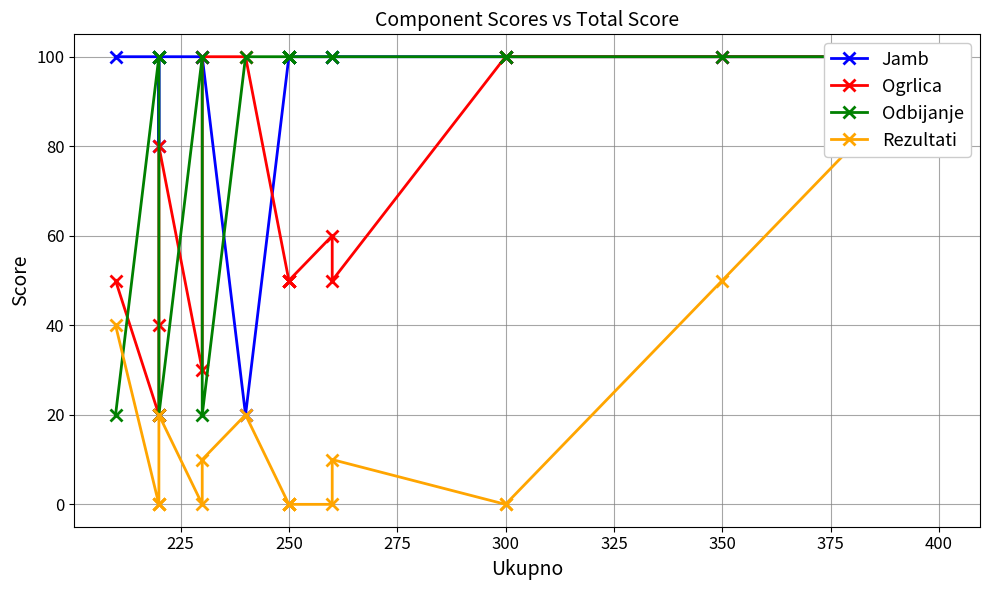

What is the difference between the highest and lowest values at 250?

100